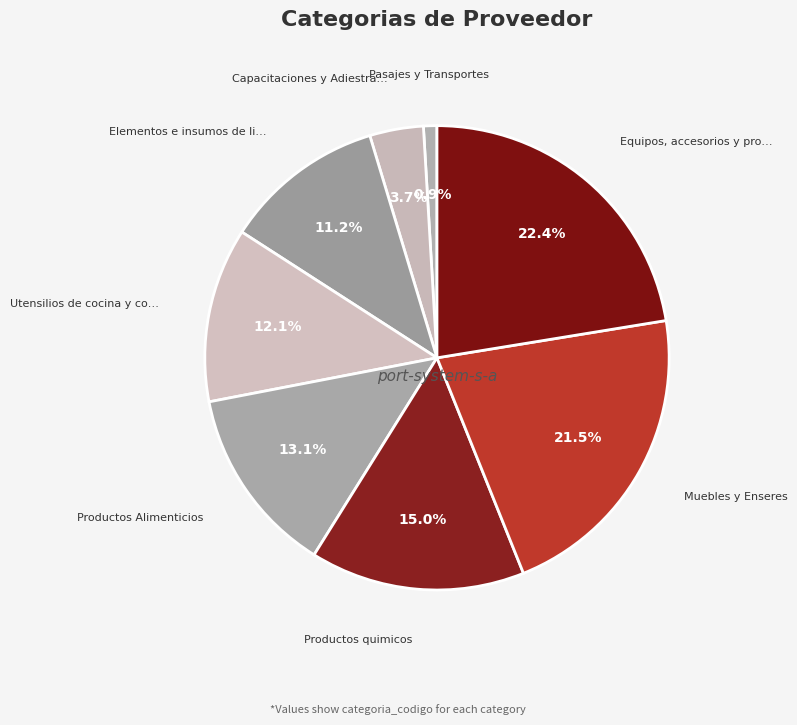

Rank the categories by value from highest to lowest.

Equipos, accesorios y programas computacionales, Muebles y Enseres, Productos quimicos, Productos Alimenticios, Utensilios de cocina y comedor, Elementos e insumos de limpieza, Capacitaciones y Adiestramientos, Pasajes y Transportes